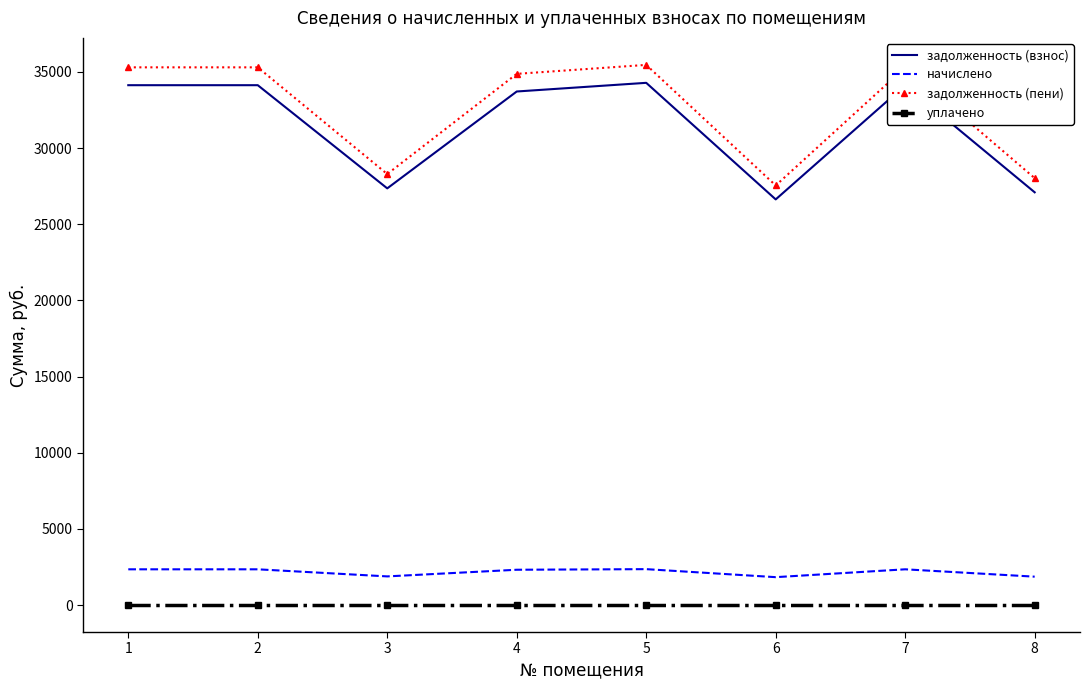

How many interior local valleys does the задолженность (взнос) series have?

2